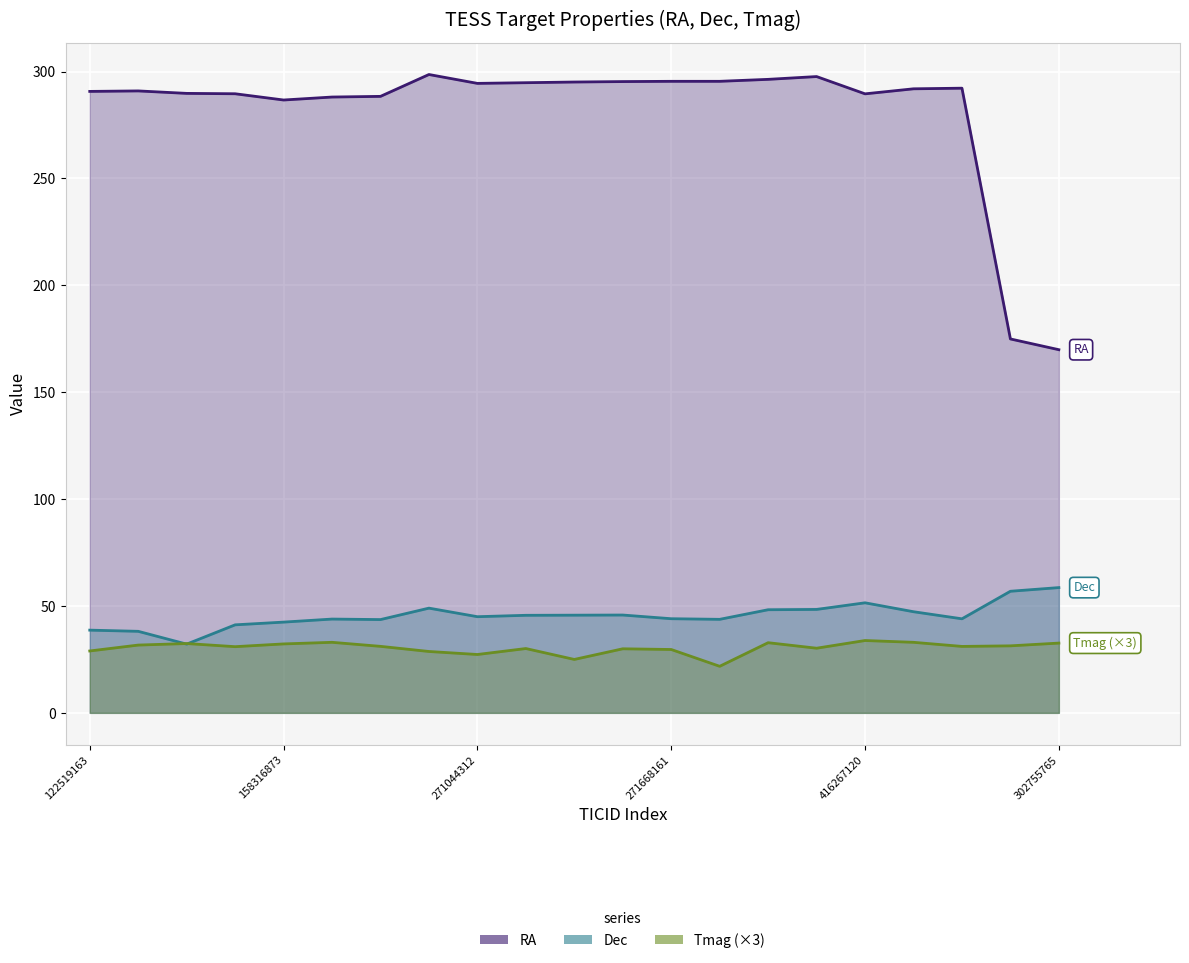

Which series has the largest total across all categories?

RA